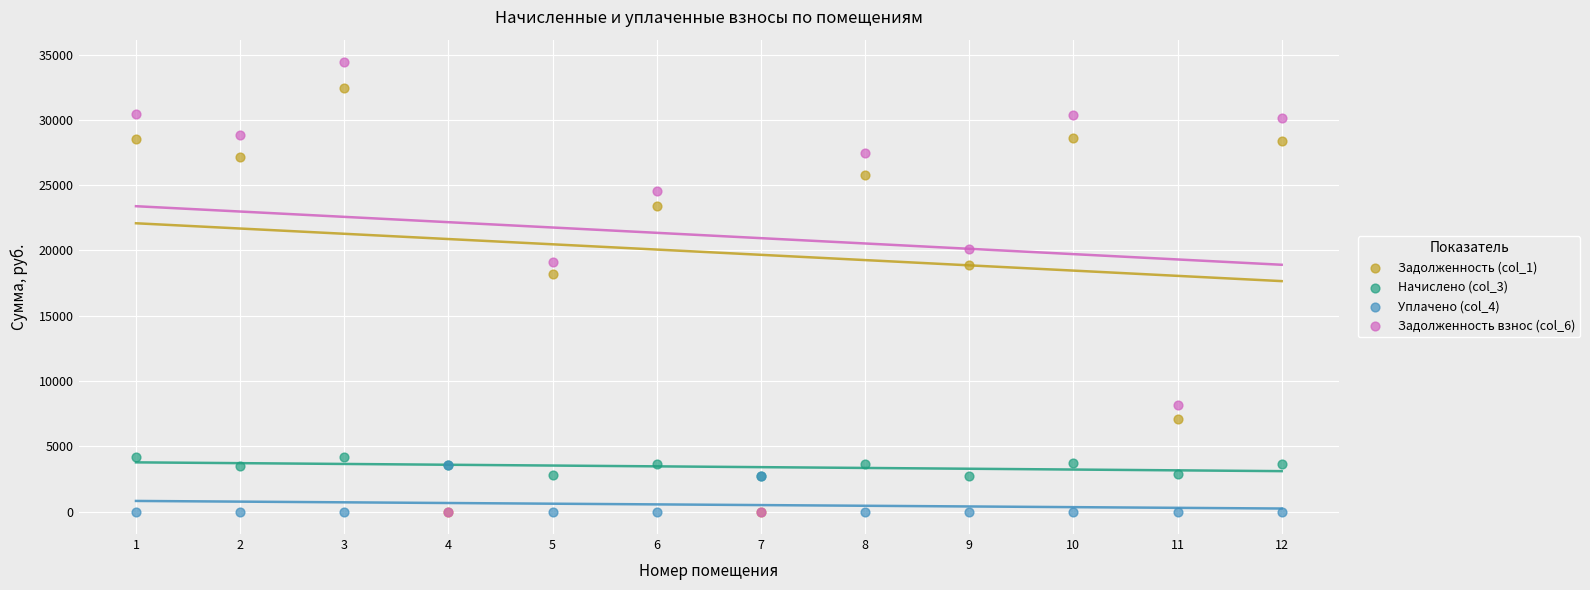

What are all the series names shown in the legend?

Задолженность (col_1), Начислено (col_3), Уплачено (col_4), Задолженность взнос (col_6)